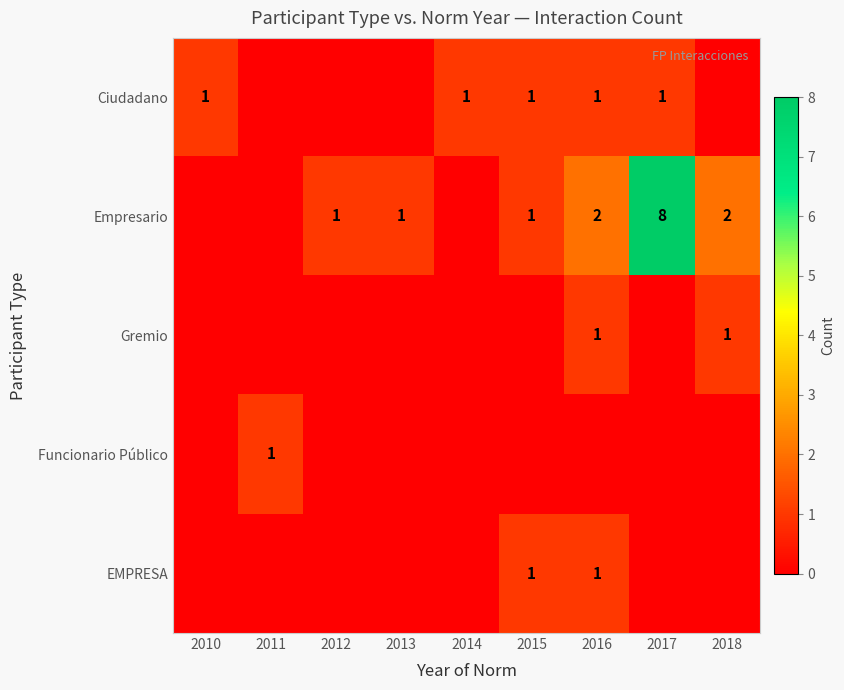

At which category does the chart reach its minimum across all series?

2011